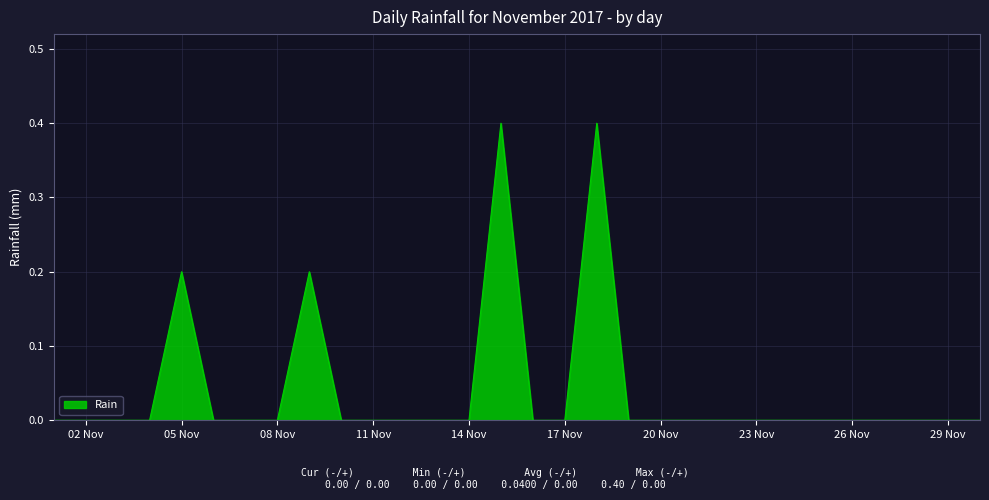

What is the maximum value shown in the chart?

0.4